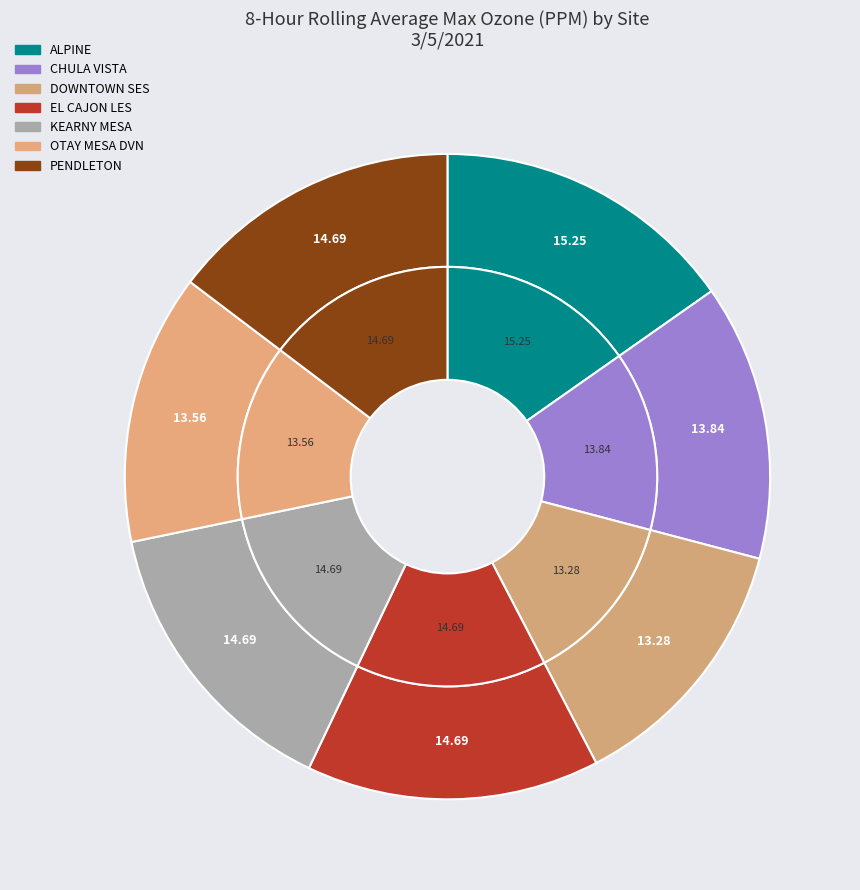

Is there any slice that represents more than half of the pie?

No